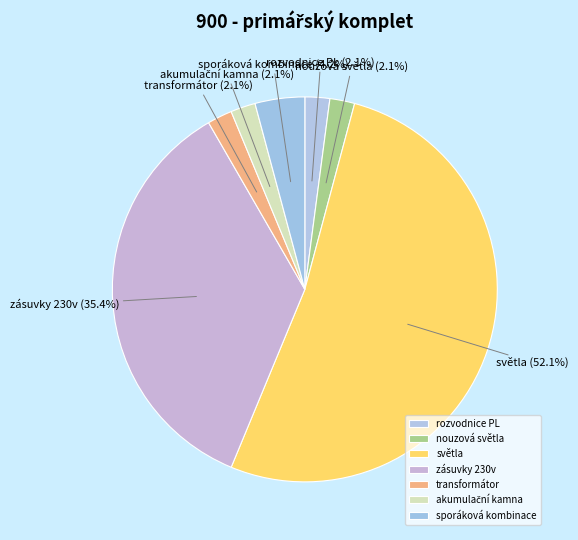

What is the largest slice in the pie chart?

světla